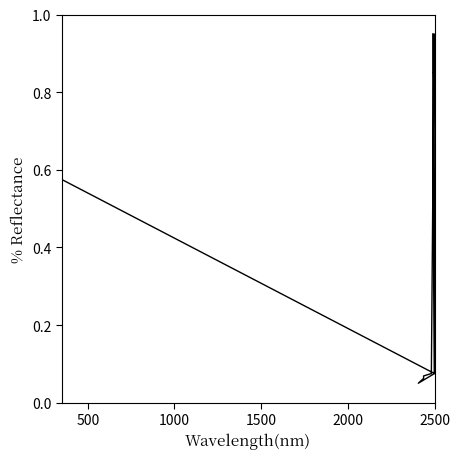

True or false: the data shows 0.4 at 18.

False